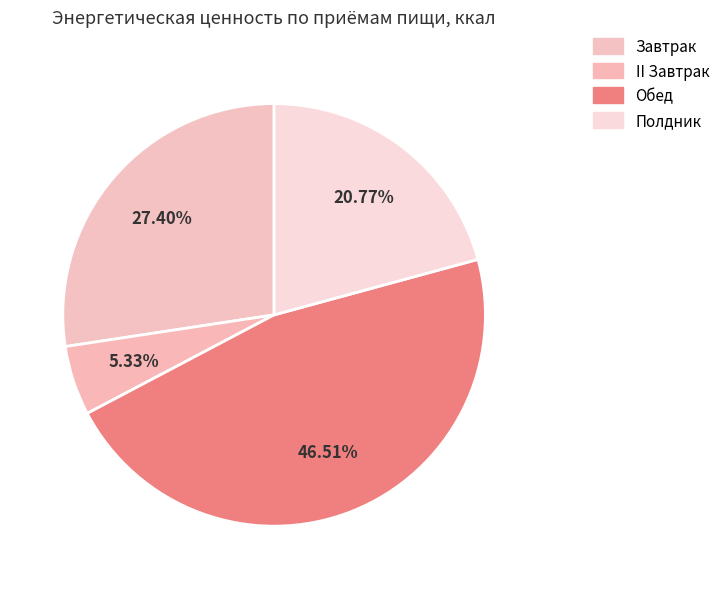

How many segments does this pie chart have?

4